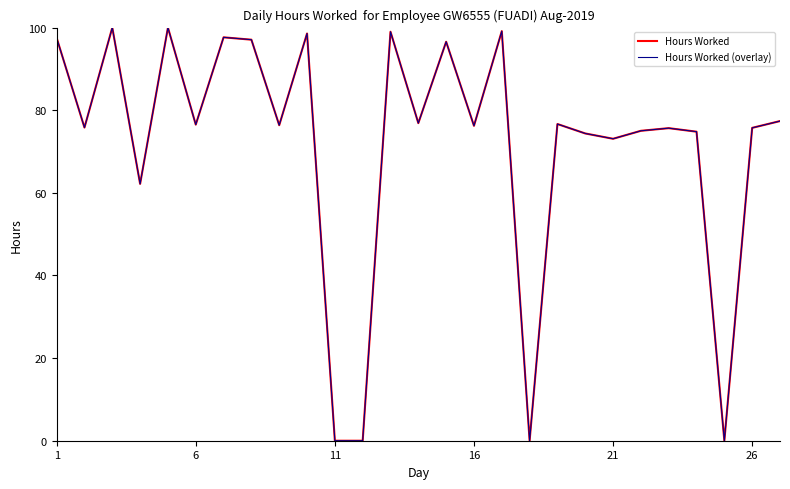

Is this an area chart (filled region under the line)?

No